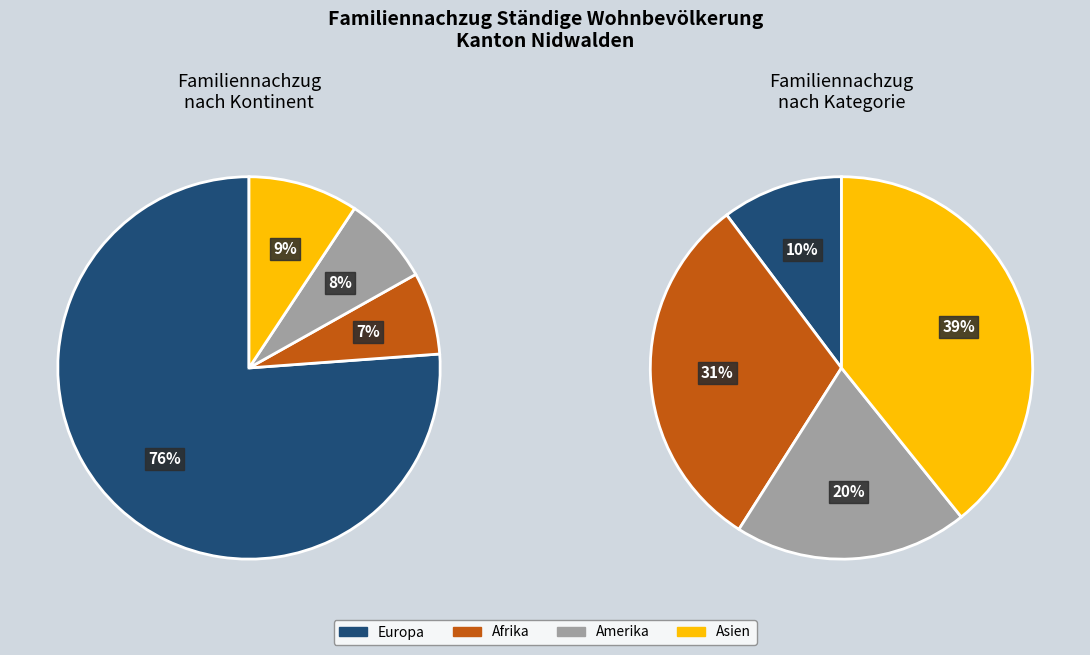

The 2 slice represents 39% of the pie. True or false?

True